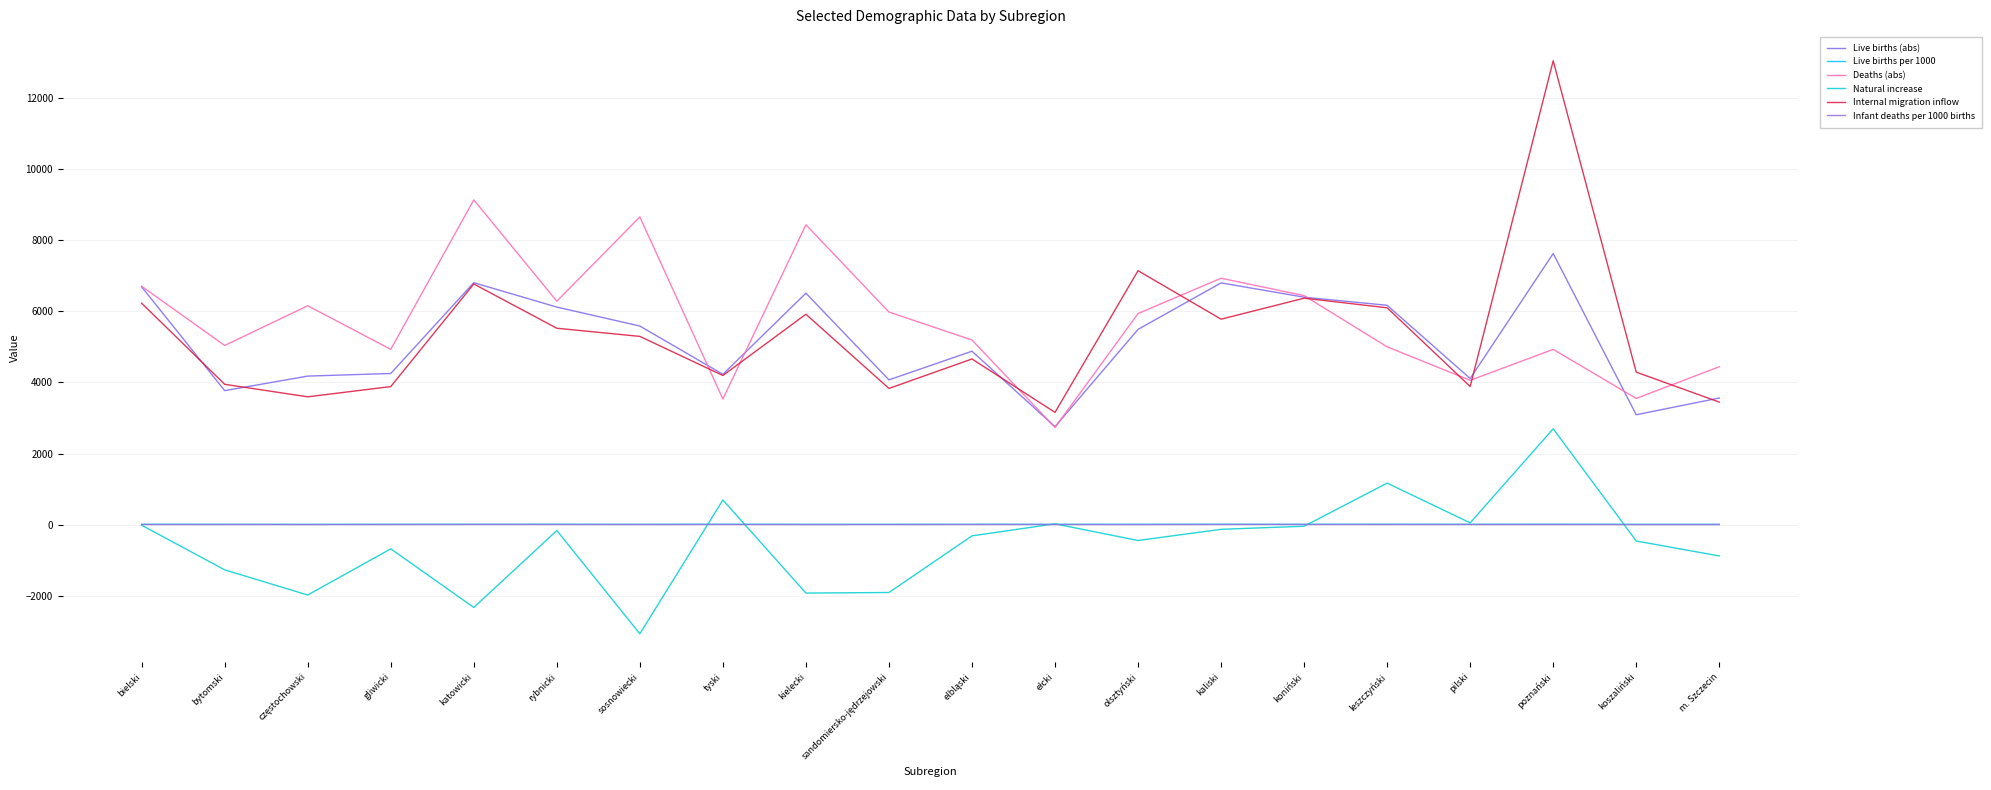

Reading right to left, transcribe all the data shown in this chart.

Live births (abs): m. Szczecin=3561.0	koszaliński=3090.0	poznański=7623.0	pilski=4109.0	leszczyński=6167.0	koniński=6395.0	kaliski=6797.0	olsztyński=5490.0	ełcki=2755.0	elbląski=4876.0	sandomiersko-jędrzejowski=4071.0	kielecki=6508.0	tyski=4227.0	sosnowiecki=5584.0	rybnicki=6117.0	katowicki=6803.0	gliwicki=4250.0	częstochowski=4177.0	bytomski=3768.0	bielski=6685.0
Live births per 1000: m. Szczecin=8.7	koszaliński=8.6	poznański=12.1	pilski=10.0	leszczyński=11.1	koniński=9.7	kaliski=10.1	olsztyński=8.9	ełcki=9.5	elbląski=9.2	sandomiersko-jędrzejowski=8.3	kielecki=8.4	tyski=10.7	sosnowiecki=8.0	rybnicki=9.6	katowicki=9.1	gliwicki=8.9	częstochowski=8.0	bytomski=8.5	bielski=10.0
Deaths (abs): m. Szczecin=4440.0	koszaliński=3549.0	poznański=4928.0	pilski=4058.0	leszczyński=4999.0	koniński=6439.0	kaliski=6928.0	olsztyński=5935.0	ełcki=2732.0	elbląski=5191.0	sandomiersko-jędrzejowski=5978.0	kielecki=8431.0	tyski=3533.0	sosnowiecki=8652.0	rybnicki=6282.0	katowicki=9131.0	gliwicki=4929.0	częstochowski=6155.0	bytomski=5038.0	bielski=6701.0
Natural increase: m. Szczecin=-879.0	koszaliński=-459.0	poznański=2695.0	pilski=51.0	leszczyński=1168.0	koniński=-44.0	kaliski=-131.0	olsztyński=-445.0	ełcki=23.0	elbląski=-315.0	sandomiersko-jędrzejowski=-1907.0	kielecki=-1923.0	tyski=694.0	sosnowiecki=-3068.0	rybnicki=-165.0	katowicki=-2328.0	gliwicki=-679.0	częstochowski=-1978.0	bytomski=-1270.0	bielski=-16.0
Internal migration inflow: m. Szczecin=3446.0	koszaliński=4288.0	poznański=13042.0	pilski=3884.0	leszczyński=6097.0	koniński=6367.0	kaliski=5777.0	olsztyński=7140.0	ełcki=3157.0	elbląski=4658.0	sandomiersko-jędrzejowski=3830.0	kielecki=5916.0	tyski=4194.0	sosnowiecki=5293.0	rybnicki=5522.0	katowicki=6767.0	gliwicki=3882.0	częstochowski=3594.0	bytomski=3946.0	bielski=6226.0
Infant deaths per 1000 births: m. Szczecin=2.8	koszaliński=2.9	poznański=2.9	pilski=3.7	leszczyński=4.1	koniński=5.3	kaliski=5.3	olsztyński=2.9	ełcki=3.6	elbląski=5.5	sandomiersko-jędrzejowski=3.9	kielecki=3.7	tyski=5.0	sosnowiecki=4.3	rybnicki=5.7	katowicki=5.9	gliwicki=4.7	częstochowski=3.6	bytomski=4.8	bielski=3.6